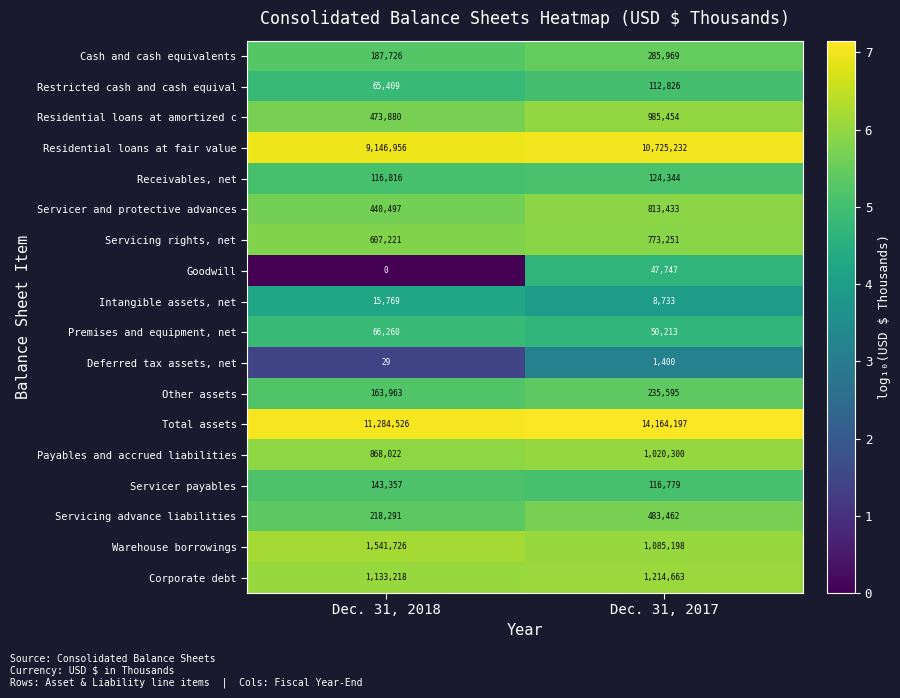

Read the Cash and cash equivalents value at Dec. 31, 2018.

187726